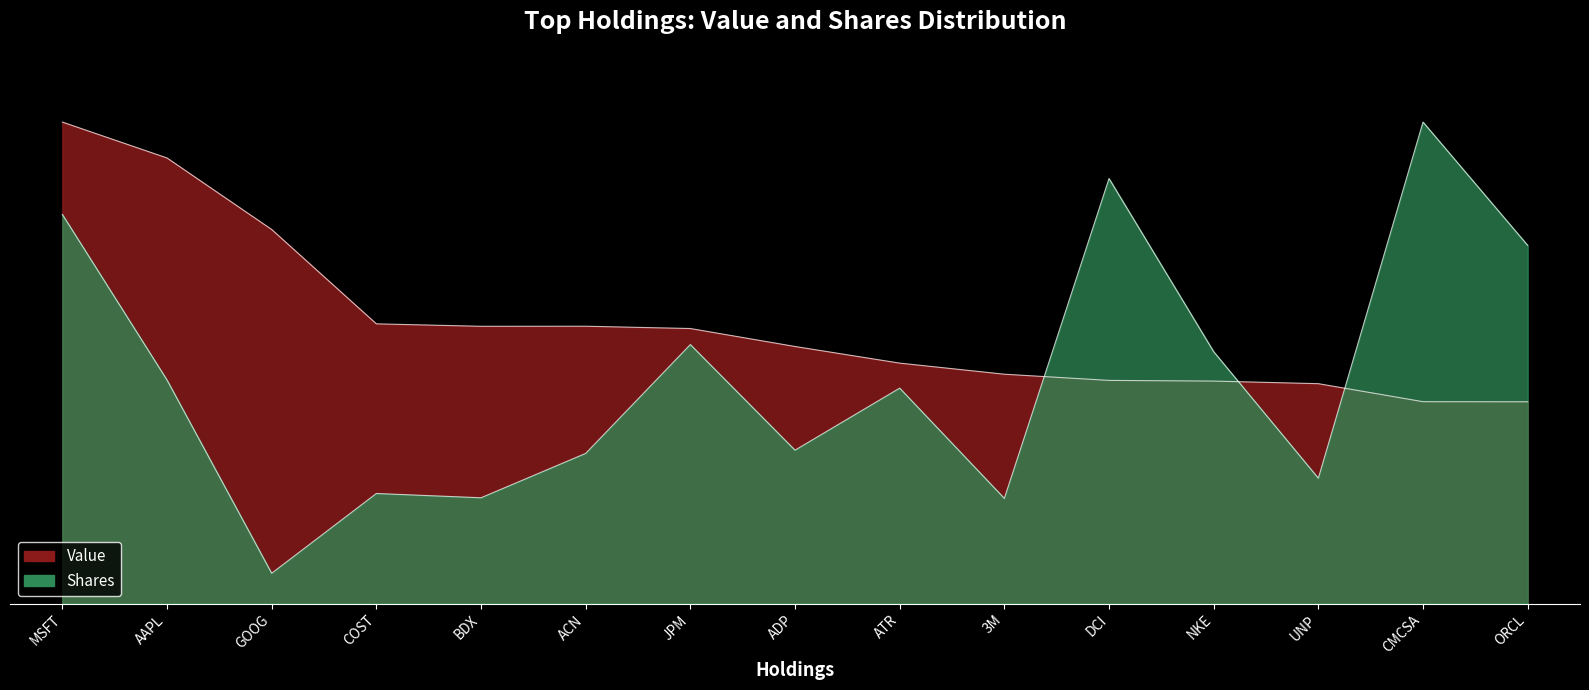

The value of Value at 3M is 0.5. True or false?

True